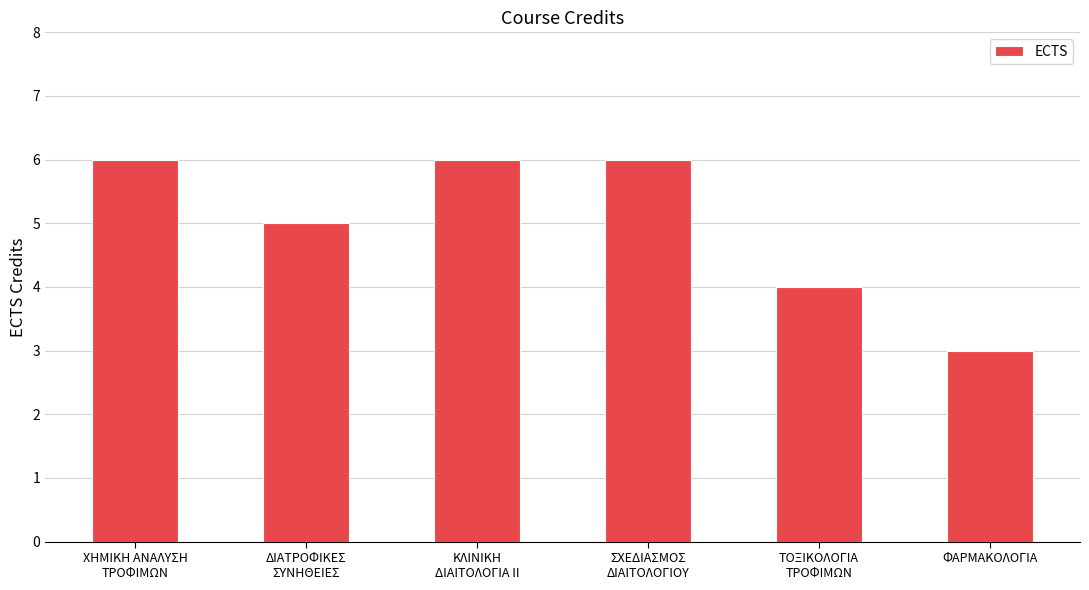

What is the difference between the maximum and minimum values?

3